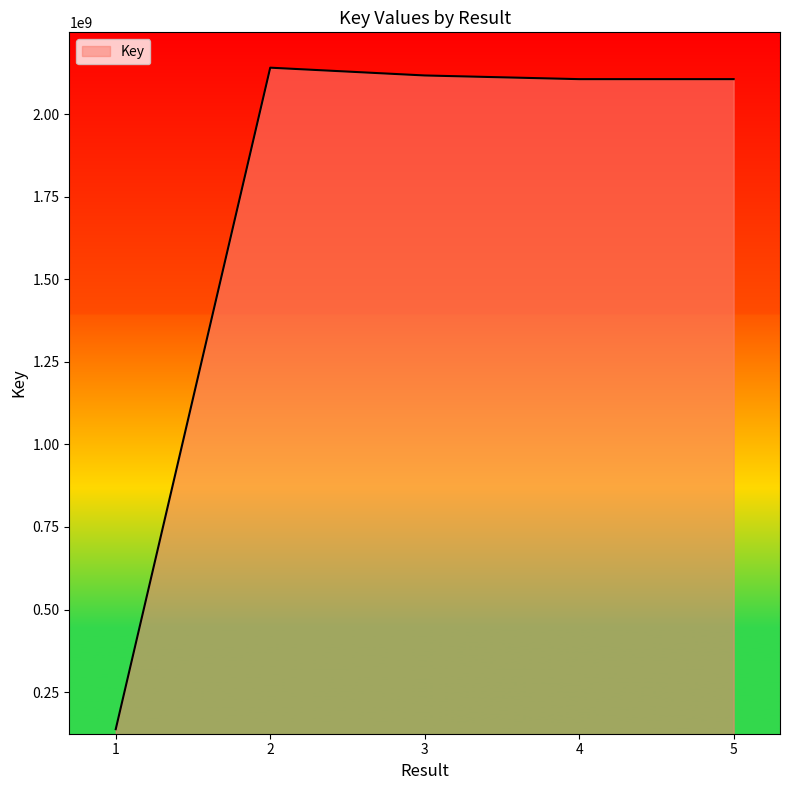

What is the difference between the maximum and minimum values?

2002578313